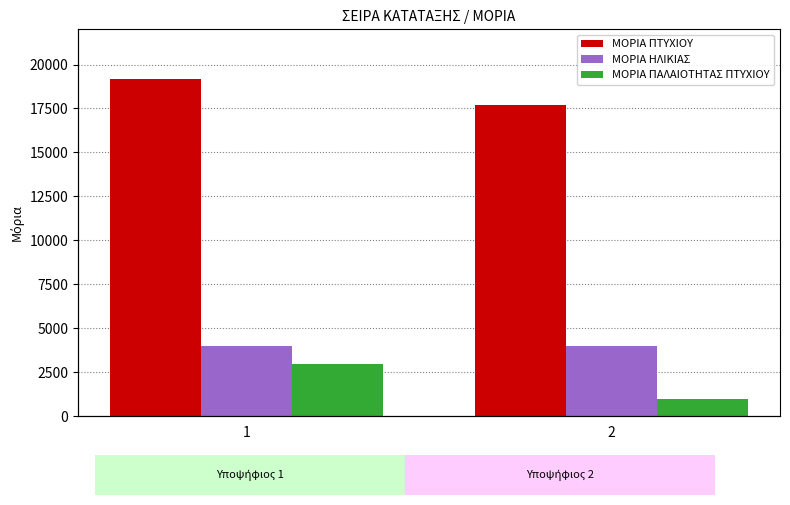

How many bars are there in each group?

3